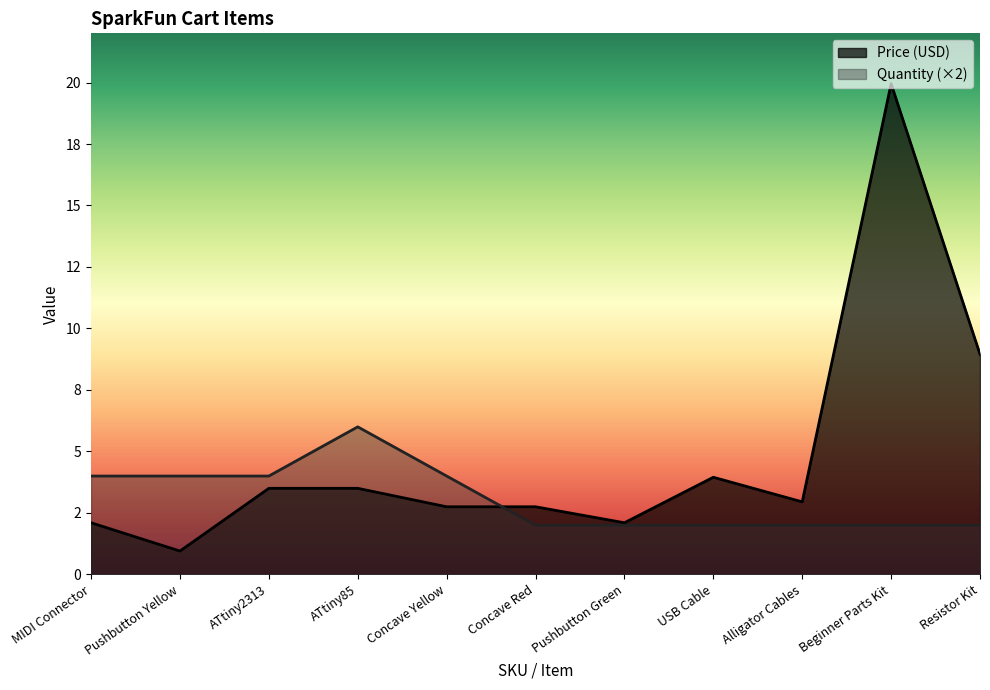

At which category is the sum across all series the highest?

Beginner Parts Kit